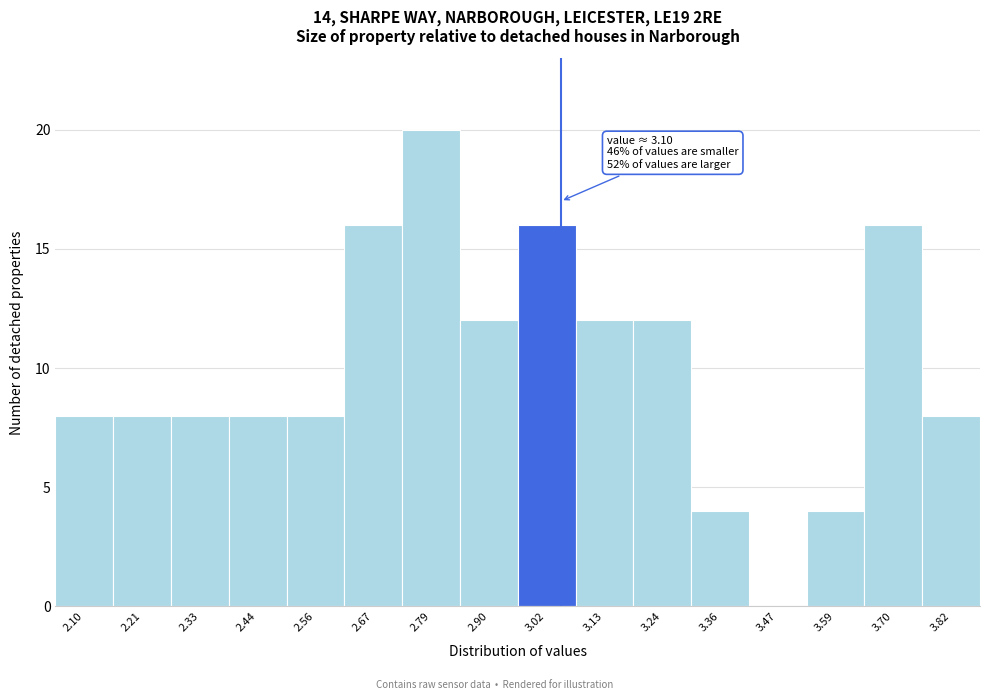

Reading left to right, extract all data points from this chart.

2.10=8	2.21=8	2.33=8	2.44=8	2.56=8	2.67=16	2.79=20	2.90=12	3.02=16	3.13=12	3.24=12	3.36=4	3.47=0	3.59=4	3.70=16	3.82=8